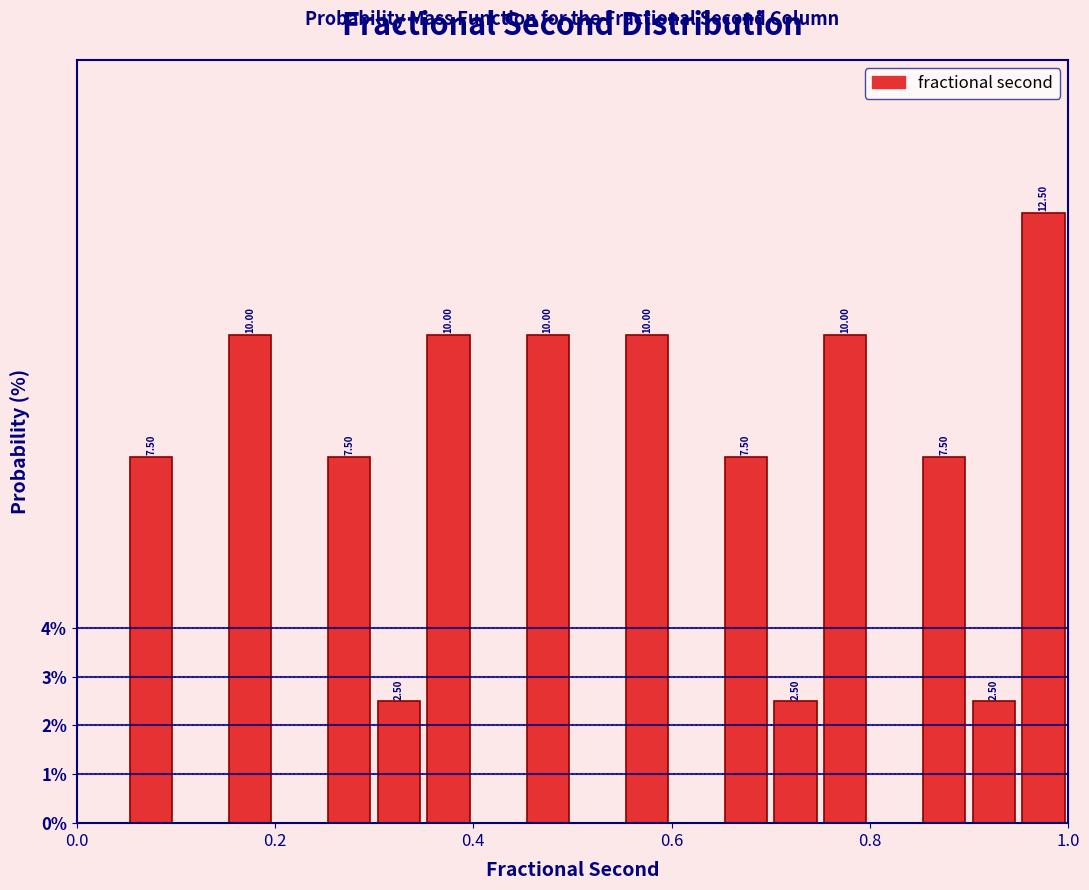

Read against the x-axis, roughly where is the centre of the tallest bar?

0.98